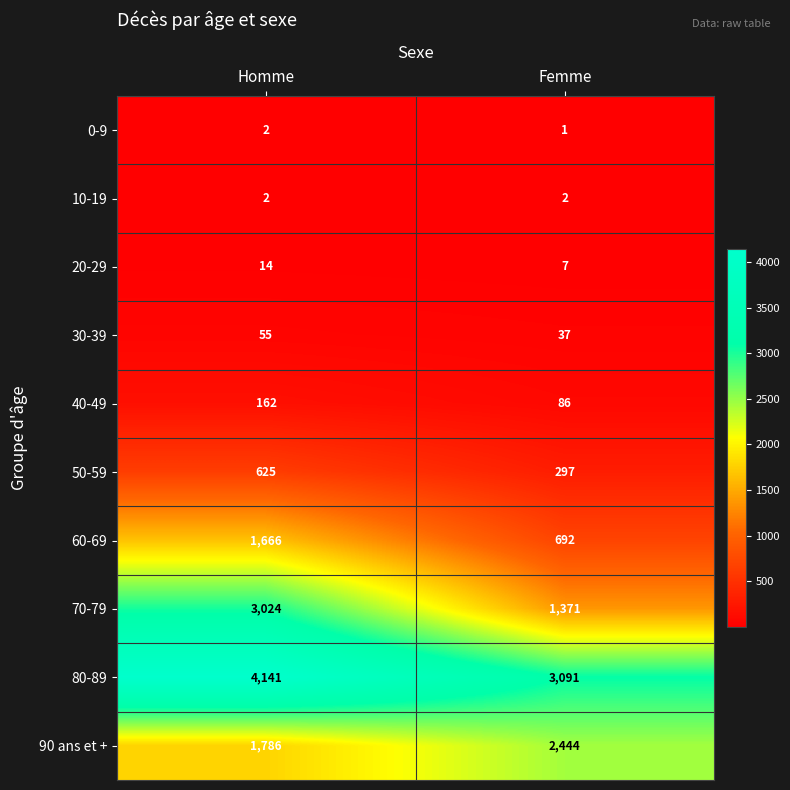

How many series are shown in this chart?

10